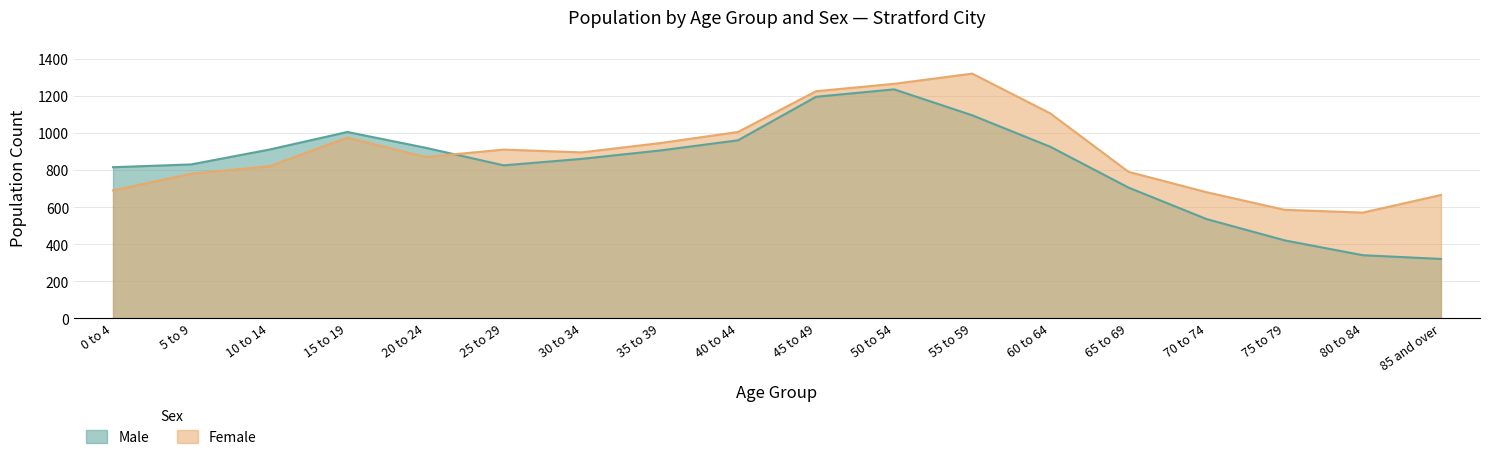

At which category does Female reach its first local valley?

20 to 24